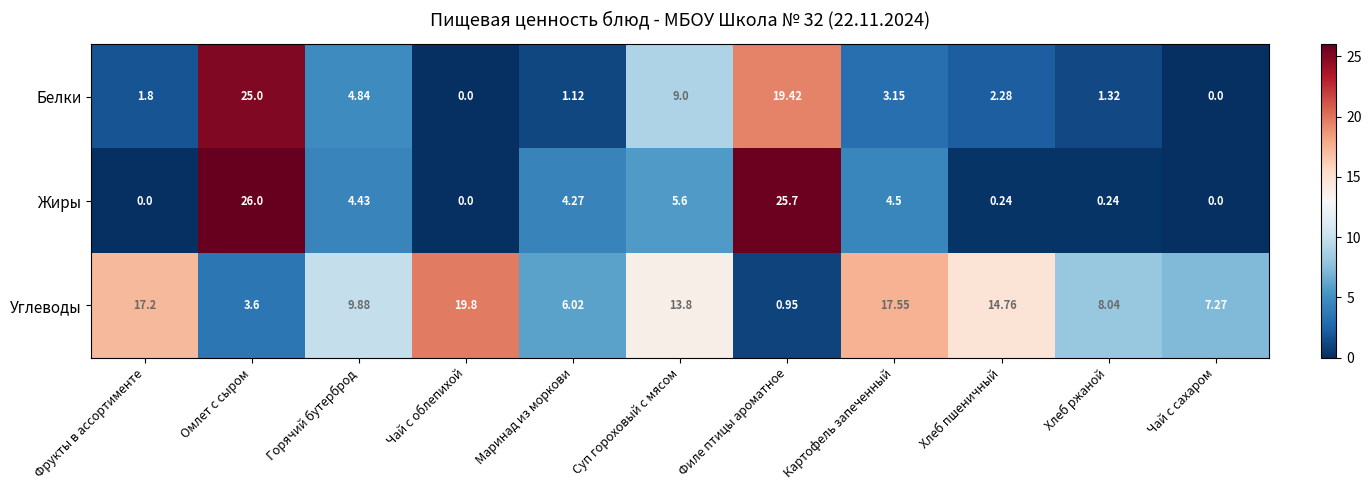

How many categories are shown in the chart?

11